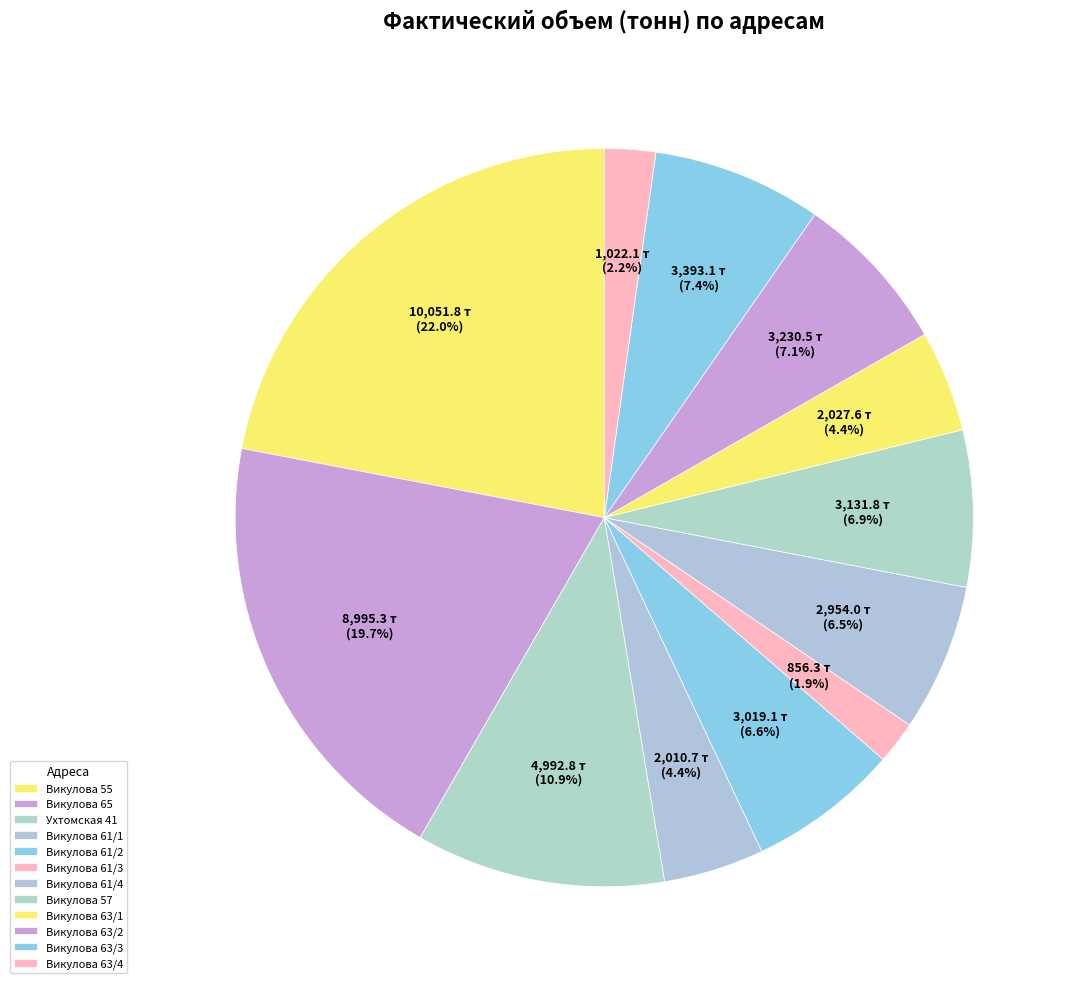

How much of the chart is everything except Викулова 61/4?

93.5%